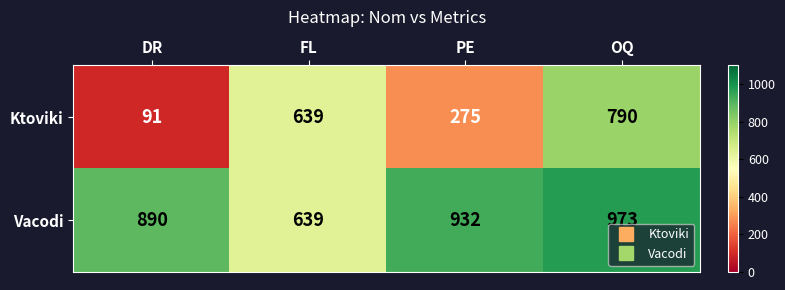

What is the total value across all series at PE?

1207